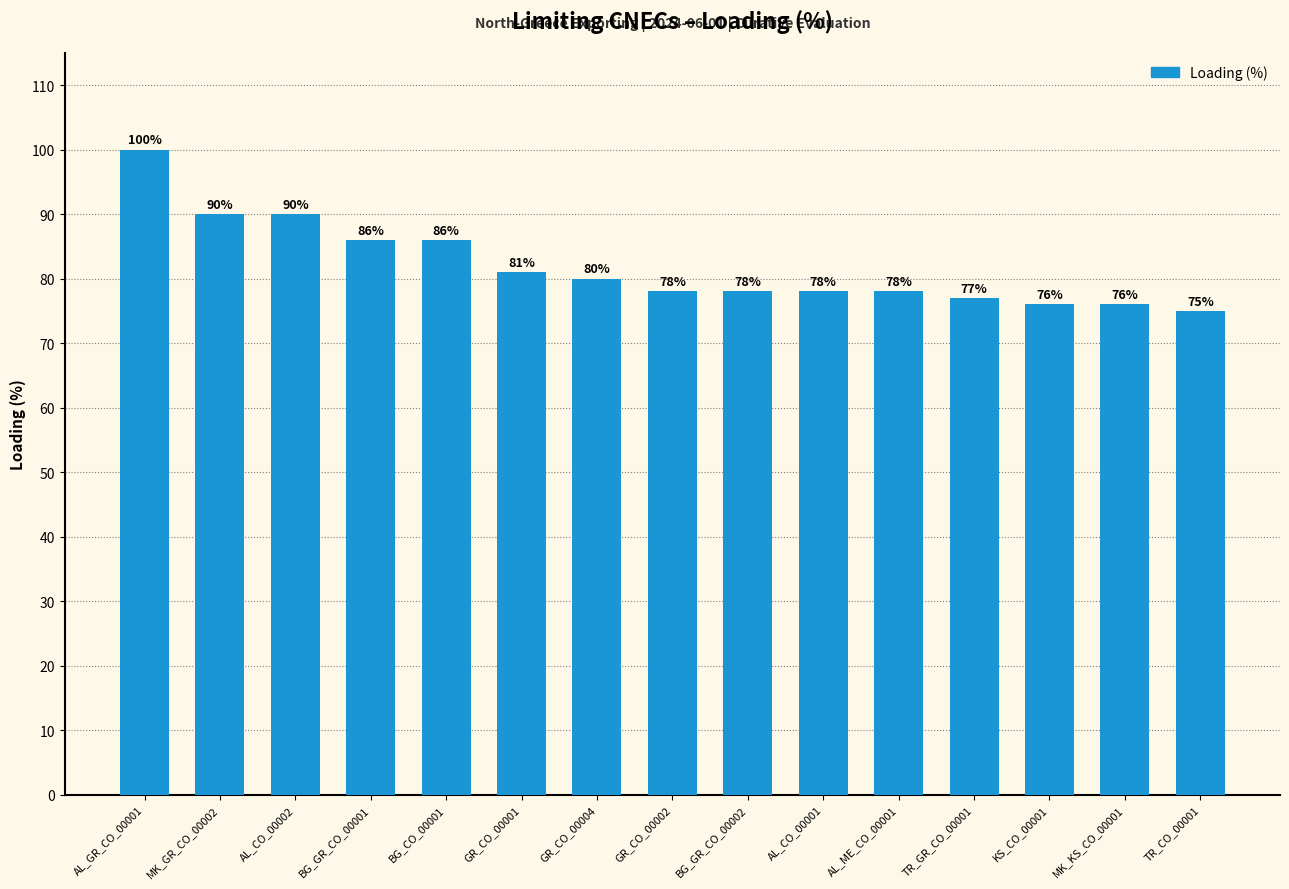

The chart shows a value of 20 at AL_ME_CO_00001. True or false?

False